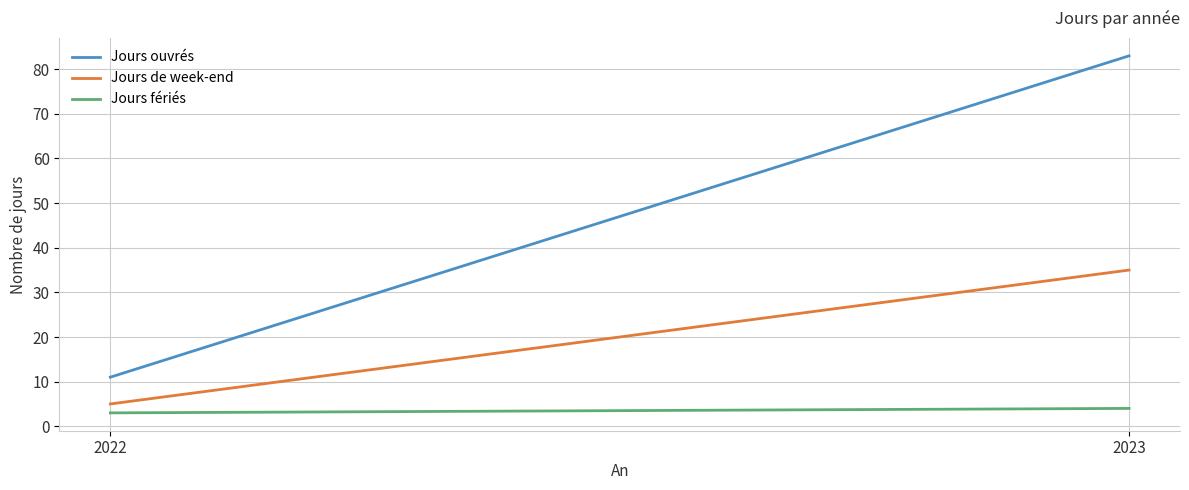

What value does the Jours de week-end series have at 2023?

35